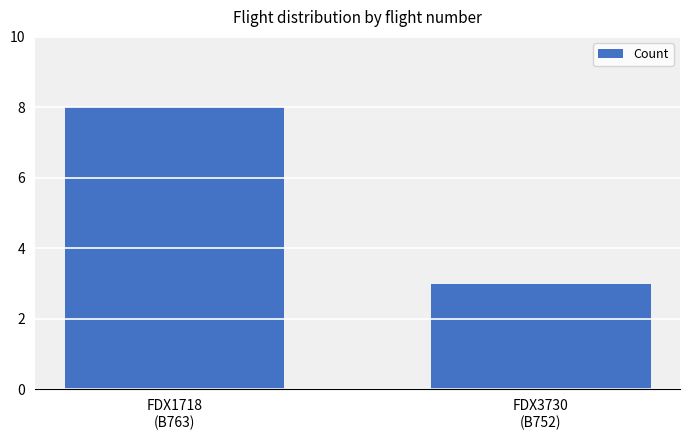

Approximately how many times larger is the value at FDX1718
(B763) compared to FDX3730
(B752)?

2.7